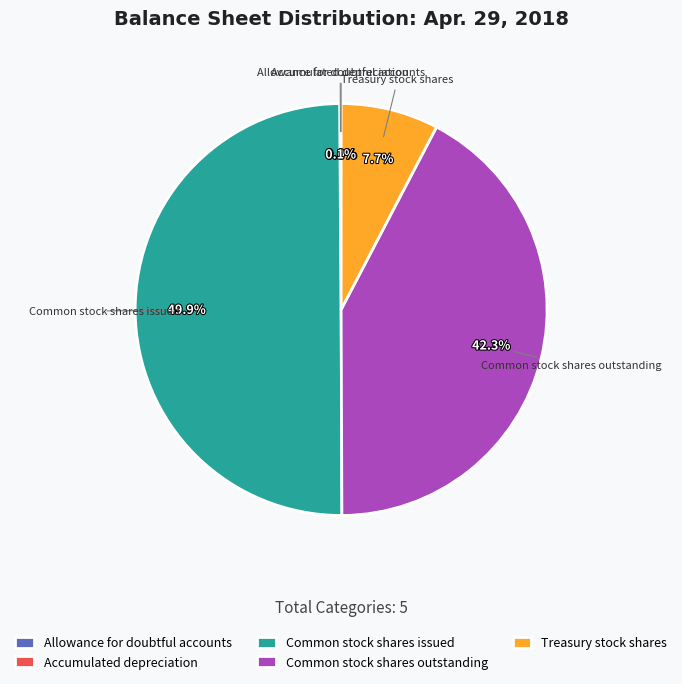

To the nearest percent, what is the difference between the largest and smallest slice percentages?

50%